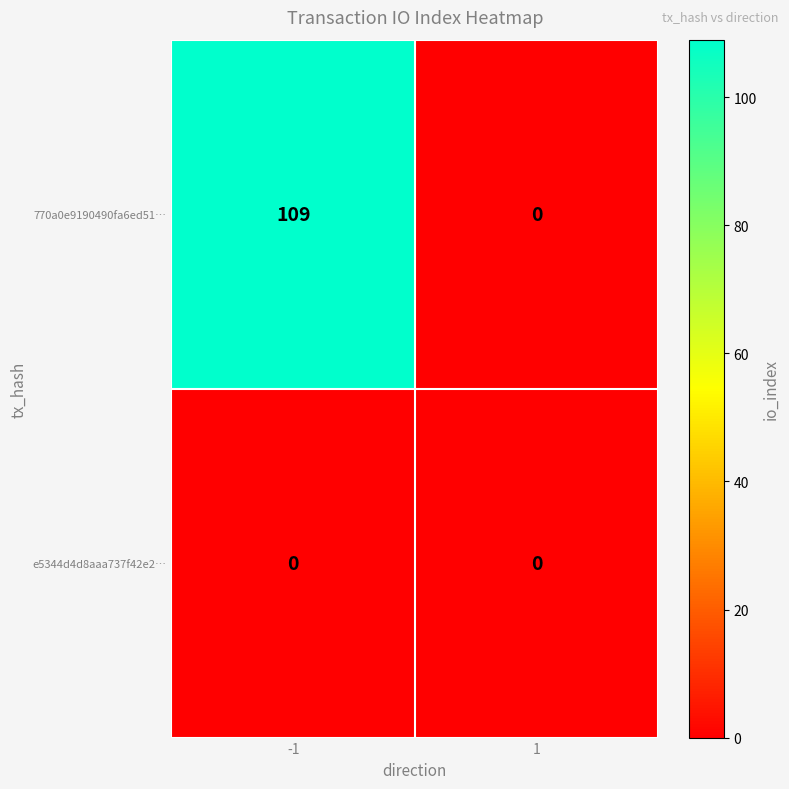

What is the maximum value shown in the chart?

109